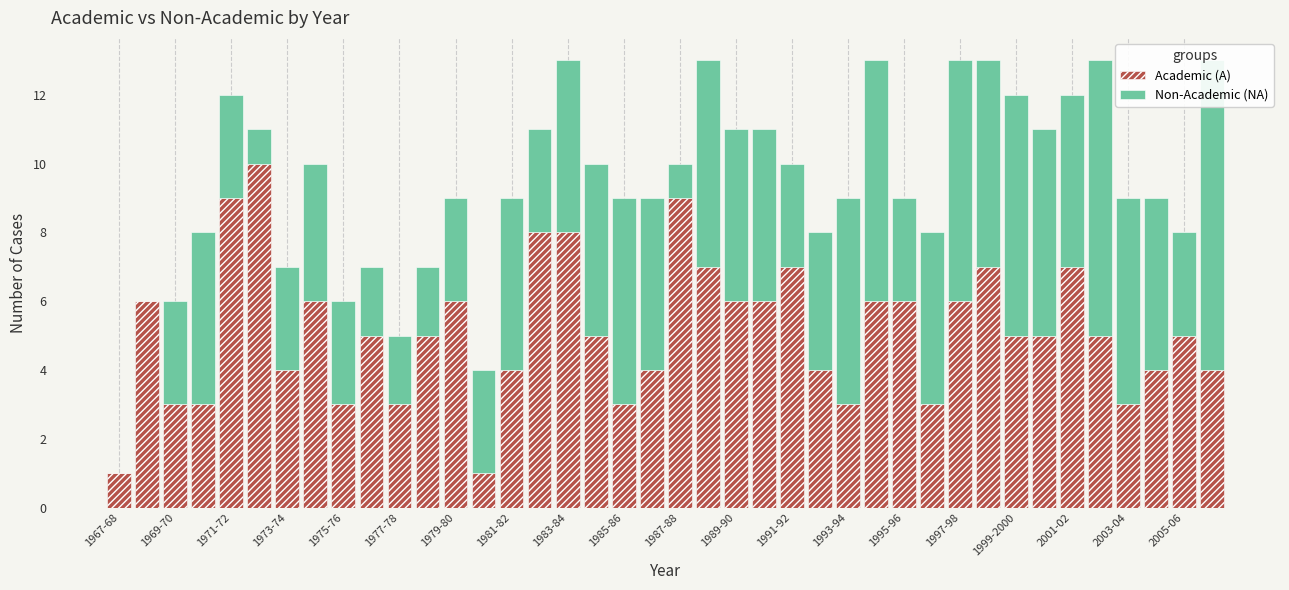

Which series has the largest range (max minus min)?

Academic (A)